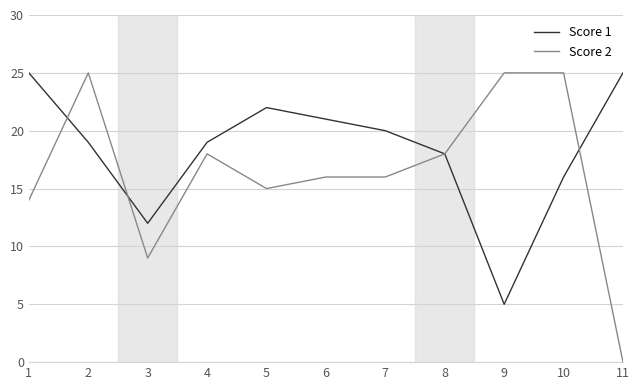

Reading left to right, what are all the values shown in this chart?

Score 1: 25	19	12	19	22	21	20	18	5	16	25
Score 2: 14	25	9	18	15	16	16	18	25	25	0